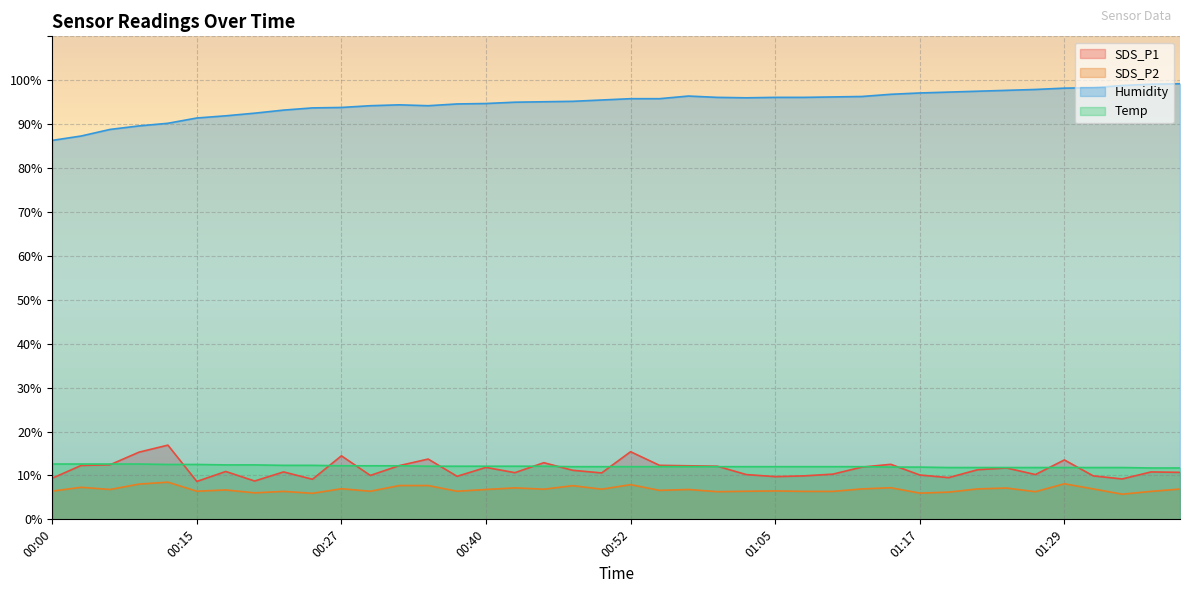

What is the value of the Humidity point at the 28th from the left?

96.2